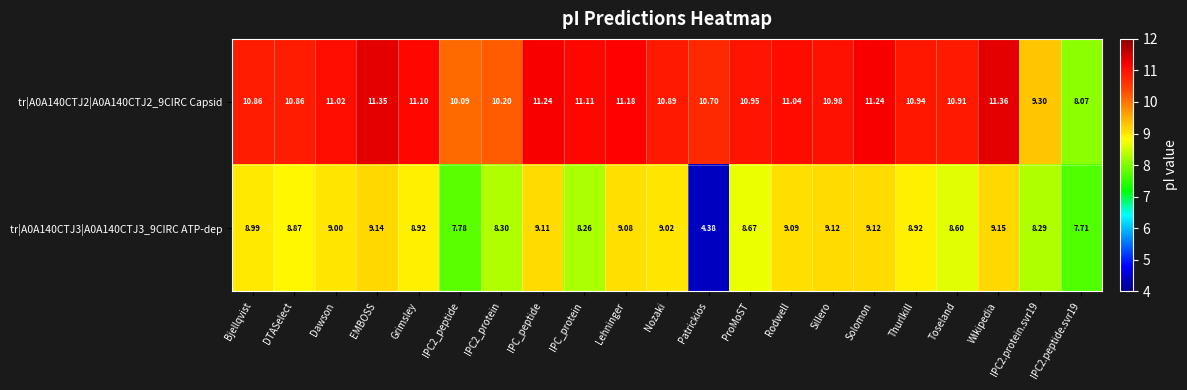

Is the value of tr|A0A140CTJ2|A0A140CTJ2_9CIRC Capsid at EMBOSS greater than the value of tr|A0A140CTJ3|A0A140CTJ3_9CIRC ATP-dep at Lehninger?

Yes